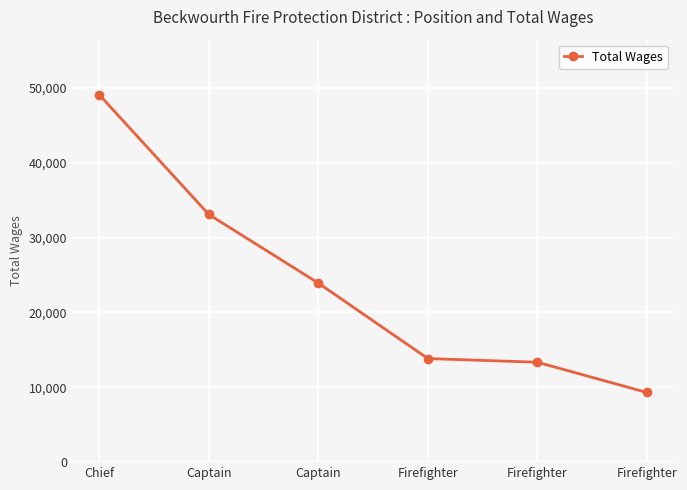

List the labels in order of value, smallest first.

Firefighter, Firefighter, Firefighter, Captain, Captain, Chief